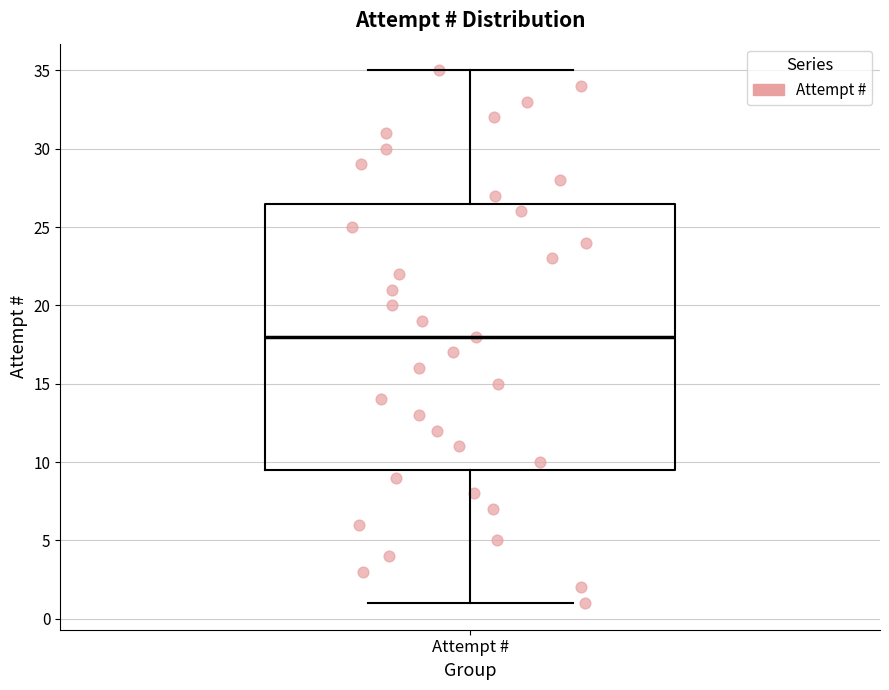

Where is the lower edge of the box for Attempt # on the y-axis? The values are not printed on the chart, so give them approximately, as read against the axis.

9.5